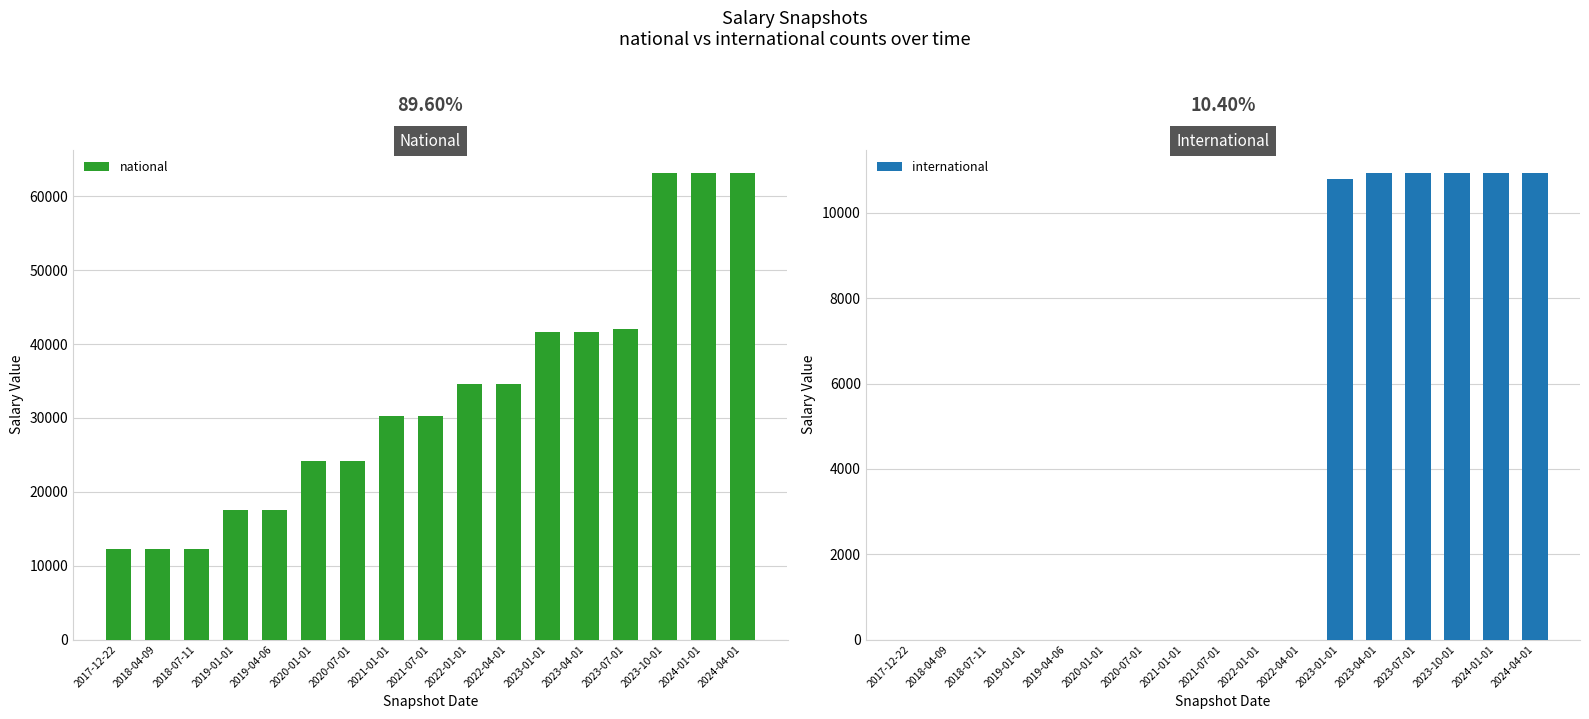

The national series shows 4751 at 2017-12-22. True or false?

False